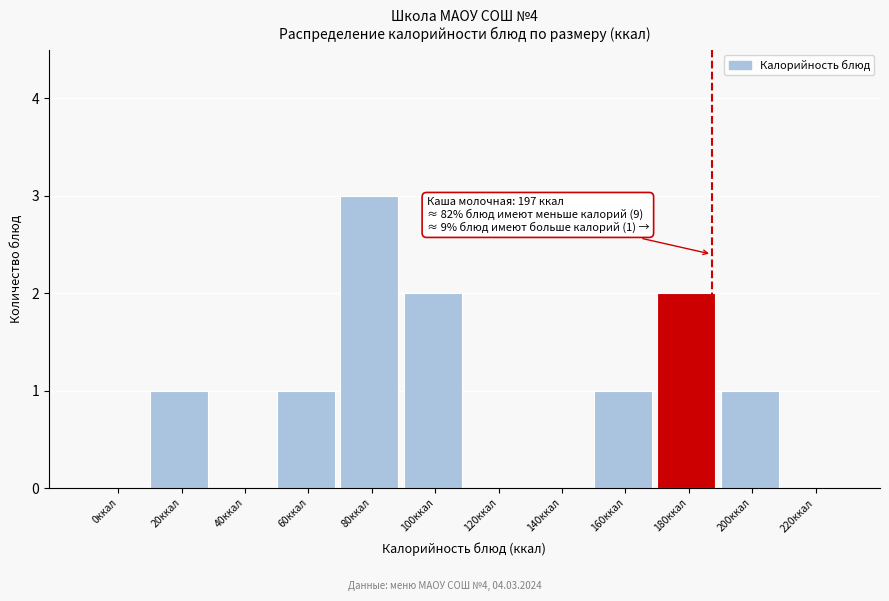

Reading right to left, what are all the values shown in this chart?

220ккал=0	200ккал=1	180ккал=2	160ккал=1	140ккал=0	120ккал=0	100ккал=2	80ккал=3	60ккал=1	40ккал=0	20ккал=1	0ккал=0